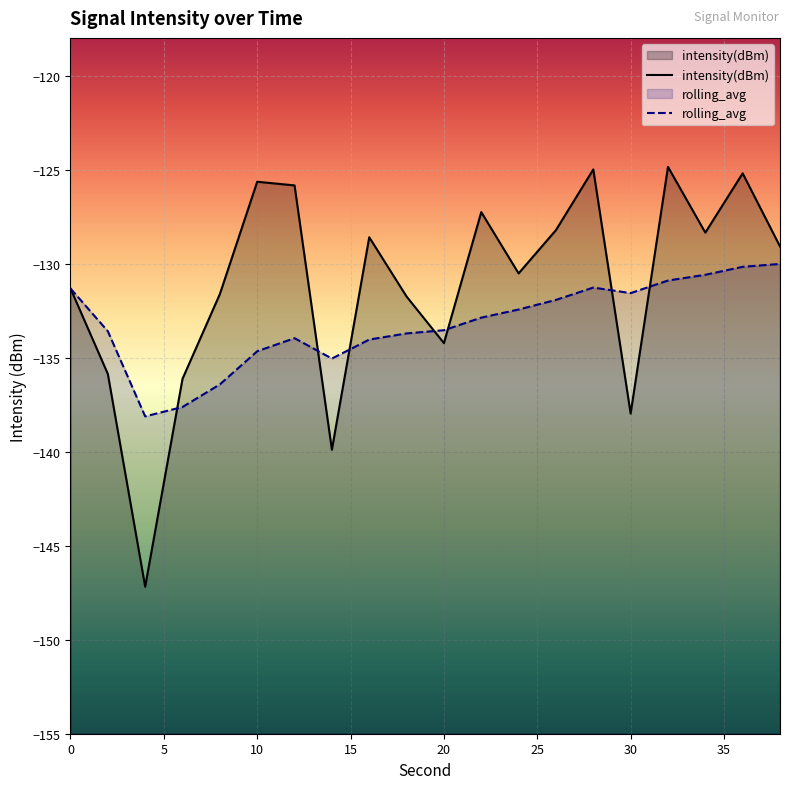

What is the approximate value of intensity(dBm) at 0?

-131.3